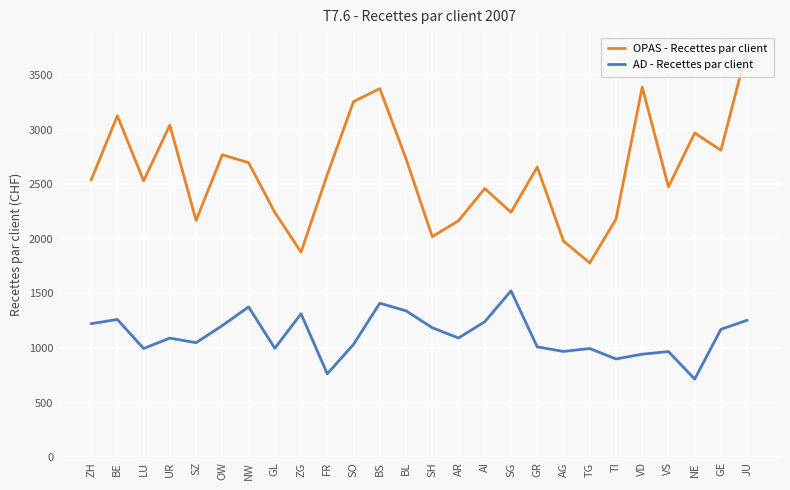

True or false: AD - Recettes par client and OPAS - Recettes par client cross at least once.

False